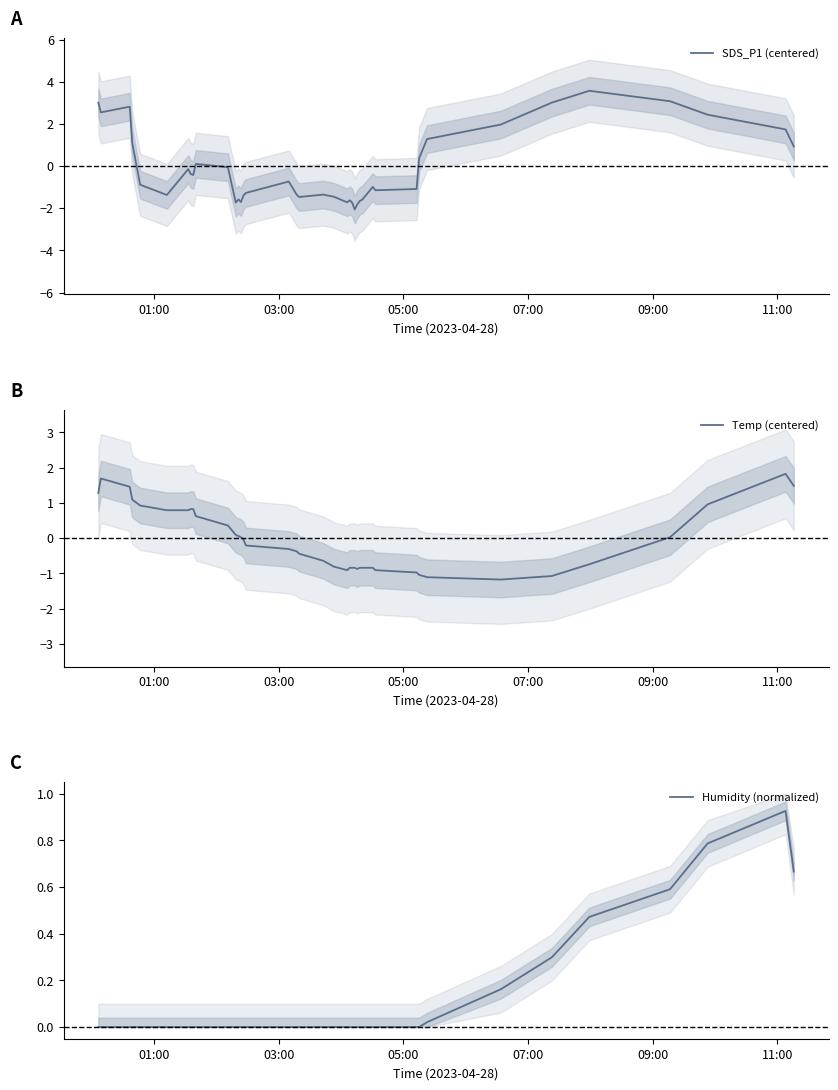

How many values in the Humidity (normalized) series exceed 0?

8